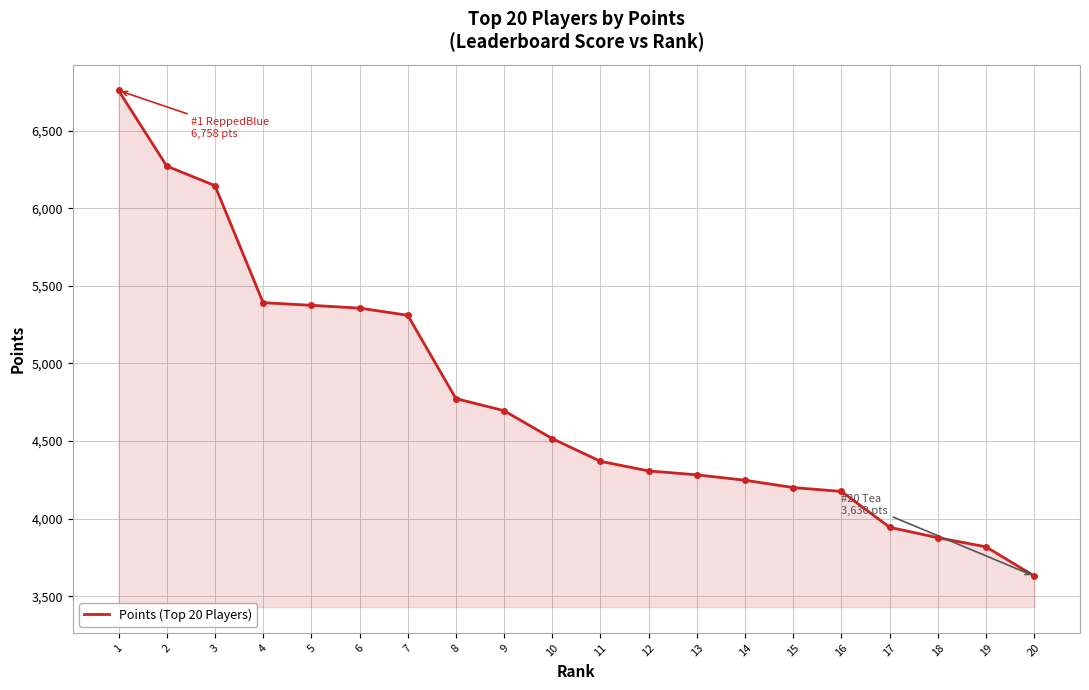

How many categories are shown in the chart?

20